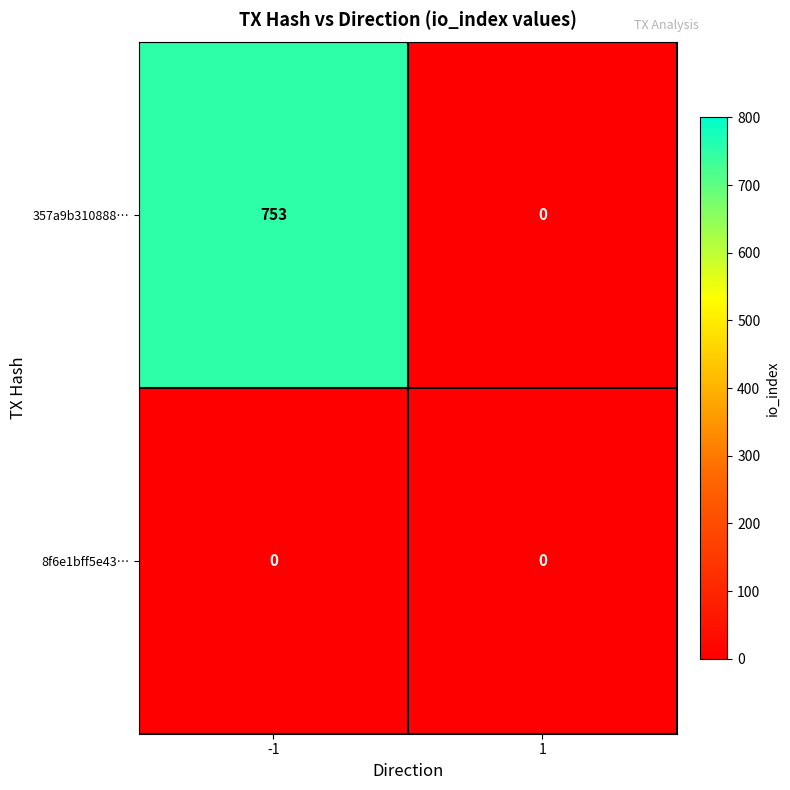

List the series in order of their overall mean, lowest first.

8f6e1bff5e43…, 357a9b310888…